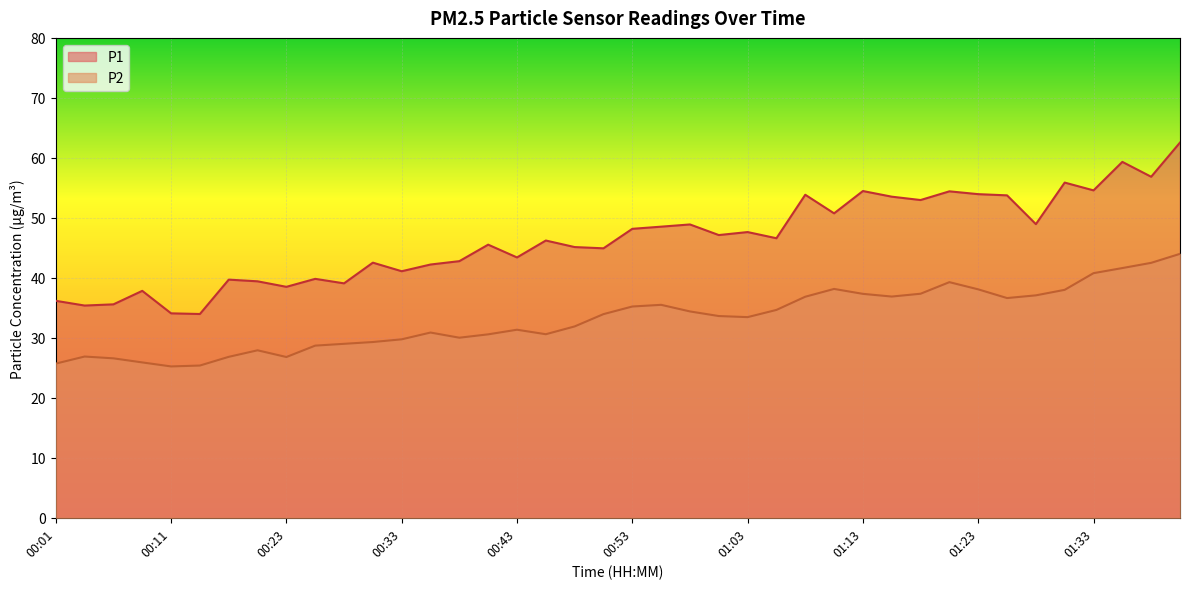

Is the value of P2 at 00:13 greater than the value of P1 at 00:16?

No